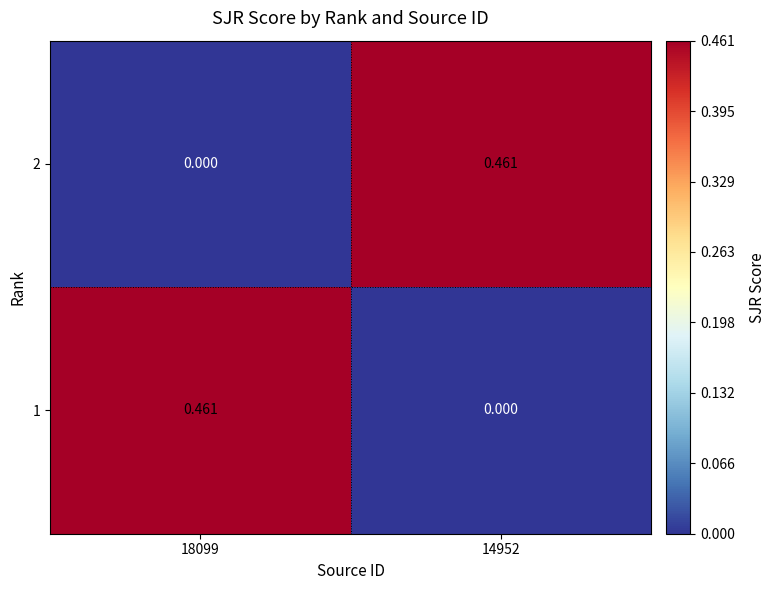

Reading left to right, extract all data points from this chart.

2: 18099=0.0	14952=0.5
1: 18099=0.5	14952=0.0